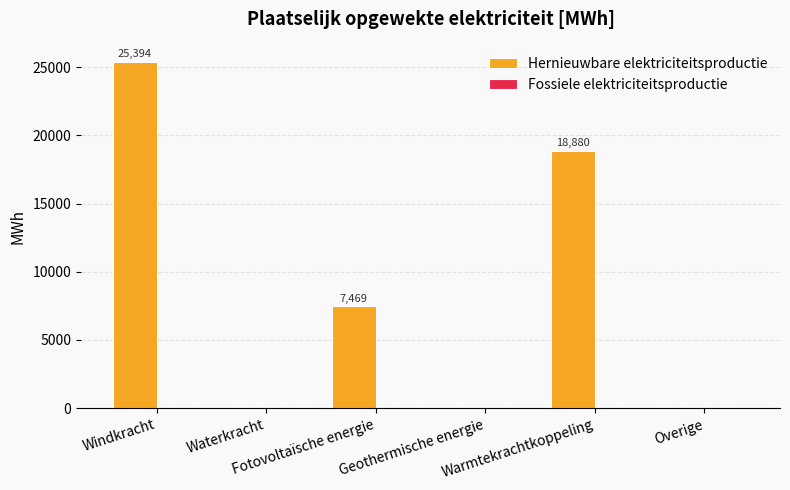

What is the maximum value shown in the chart?

25394.1